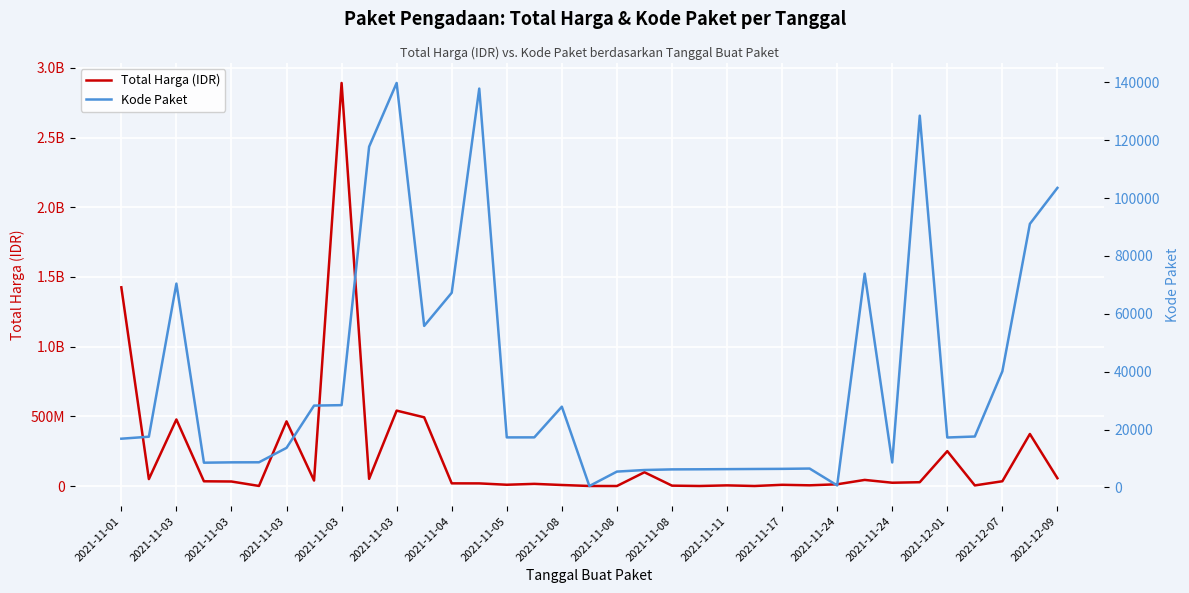

The value of Kode Paket at 2021-11-17 is 6397. True or false?

True